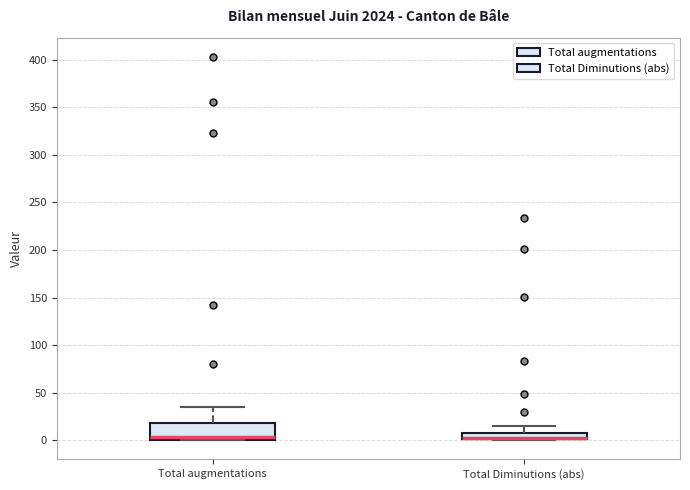

Comparing the boxes themselves (not the whiskers), which one is the tallest?

Total augmentations